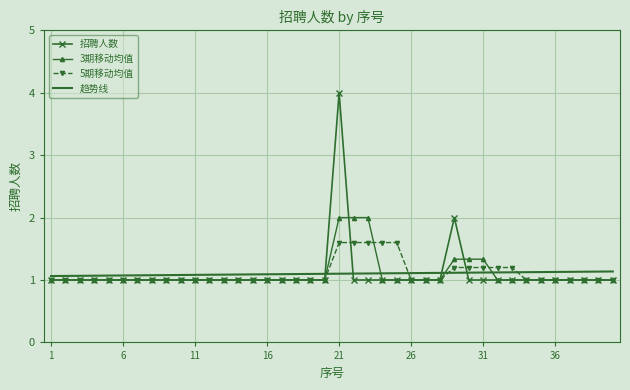

After their last crossing, which series has the higher values: 趋势线 or 5期移动均值?

趋势线